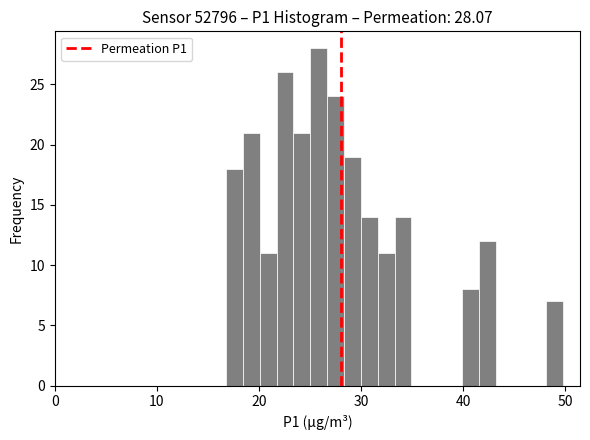

Read against the x-axis, roughly where is the centre of the tallest bar?

26